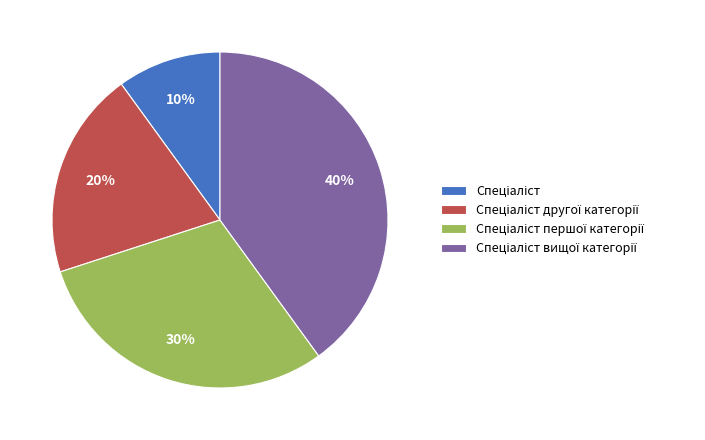

Is there any slice that represents more than half of the pie?

No